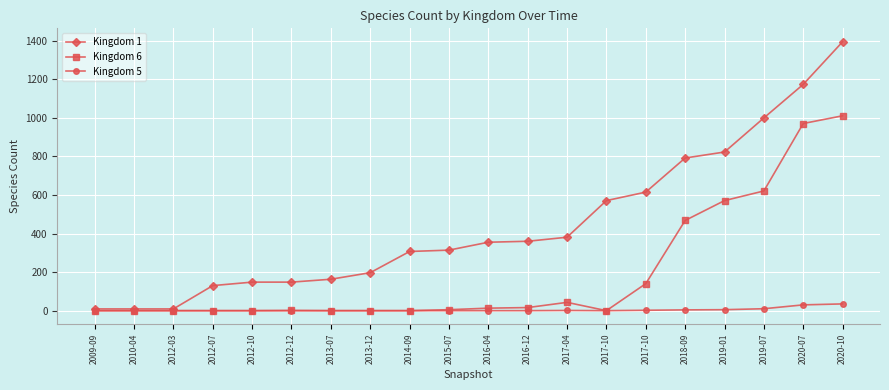

What is the label of the 10th point from the left?

2015-07